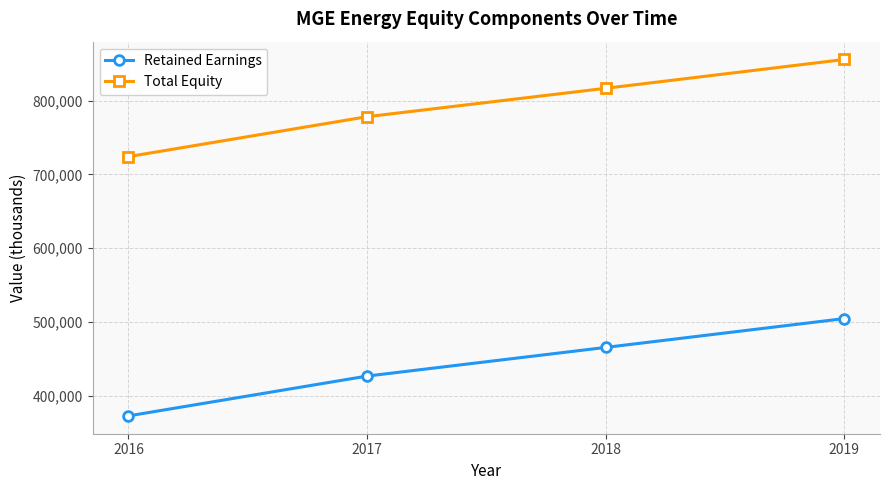

What is the value of the Retained Earnings point at the 1st from the left?

372950